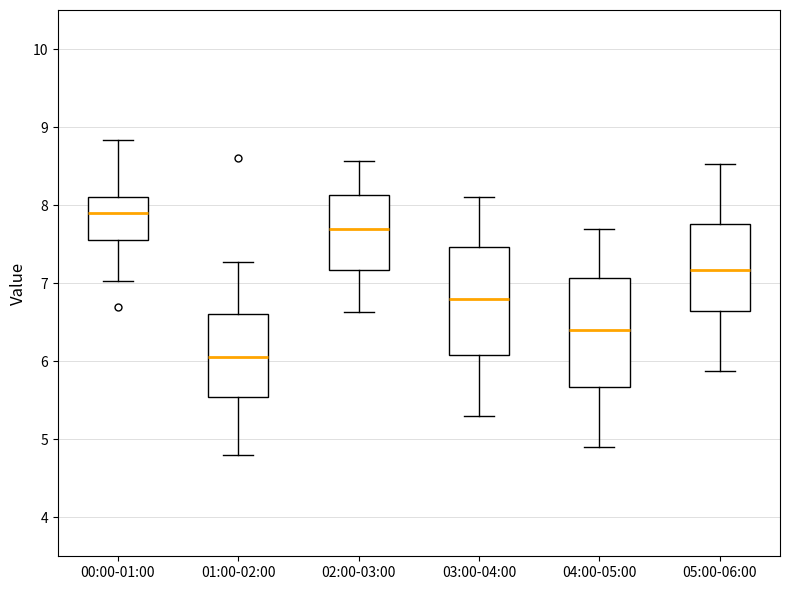

Which box's median line is the highest?

00:00-01:00